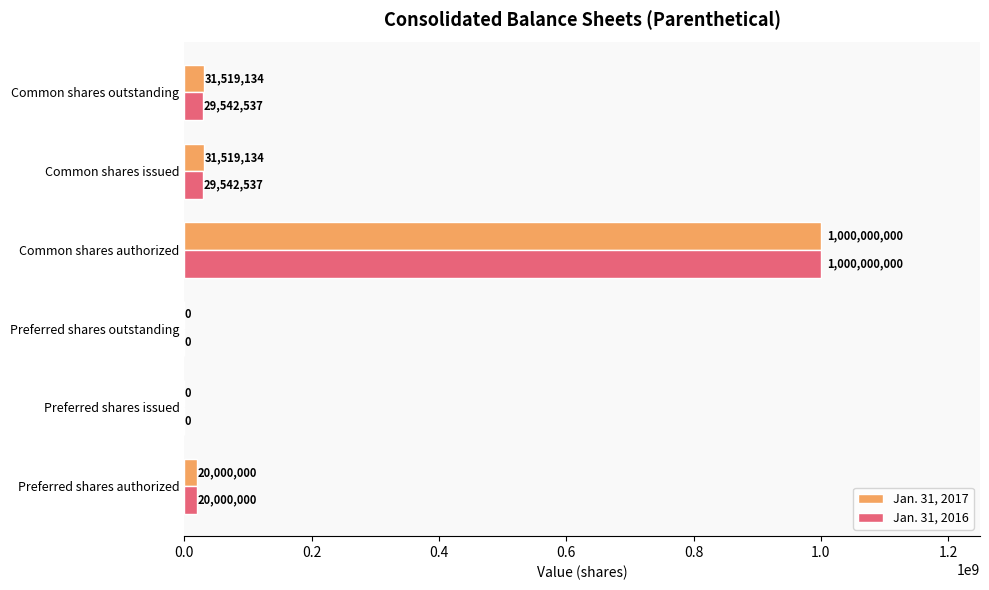

What is the average value of the Jan. 31, 2017 series?

180506378